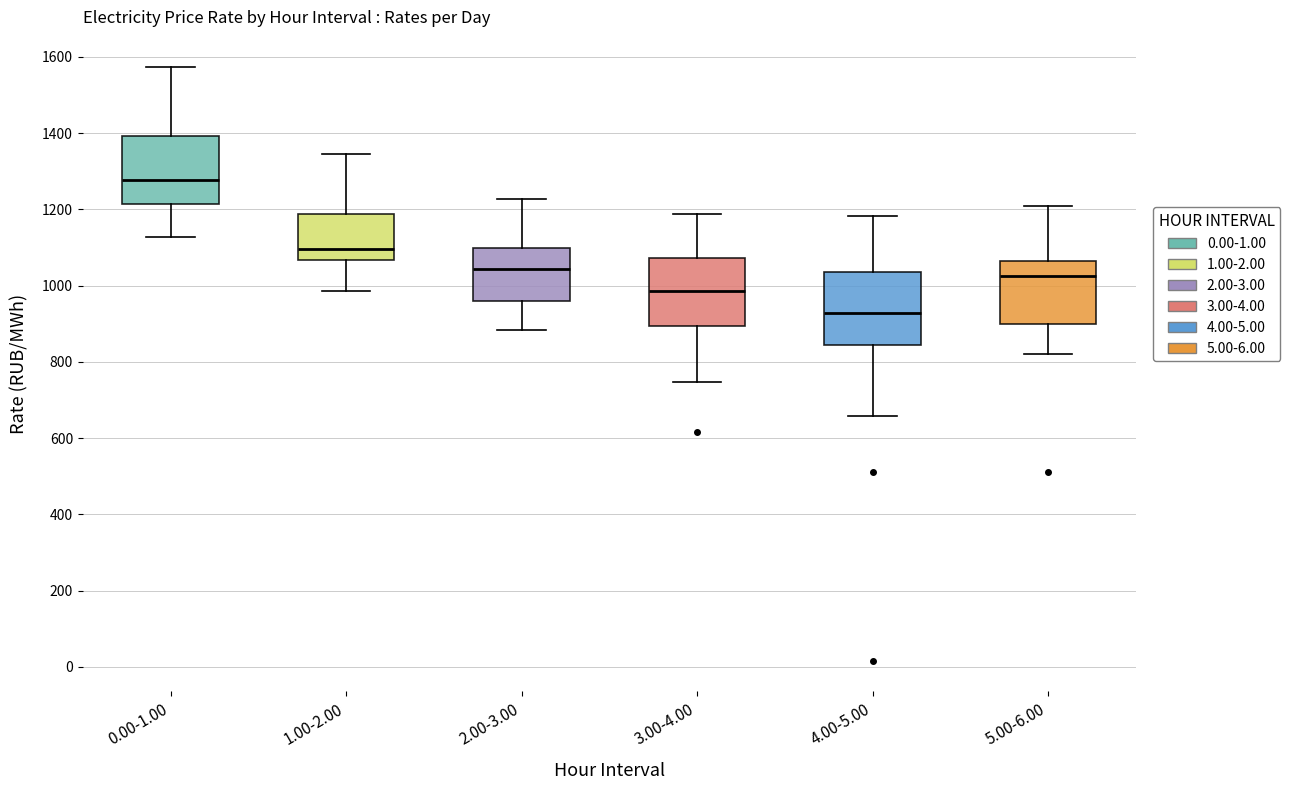

Reading left to right, transcribe this box plot: for each box, give where its median line is, the range the box spans, and where its two whiskers end, as read against the y-axis. The values are not printed on the chart, so give them approximately, as read against the axis.

0.00-1.00: median 1280, box 1220 to 1400, whiskers 1120 to 1580
1.00-2.00: median 1100, box 1060 to 1180, whiskers 980 to 1340
2.00-3.00: median 1040, box 960 to 1100, whiskers 880 to 1220
3.00-4.00: median 980, box 900 to 1080, whiskers 740 to 1180
4.00-5.00: median 920, box 840 to 1040, whiskers 660 to 1180
5.00-6.00: median 1020, box 900 to 1060, whiskers 820 to 1200